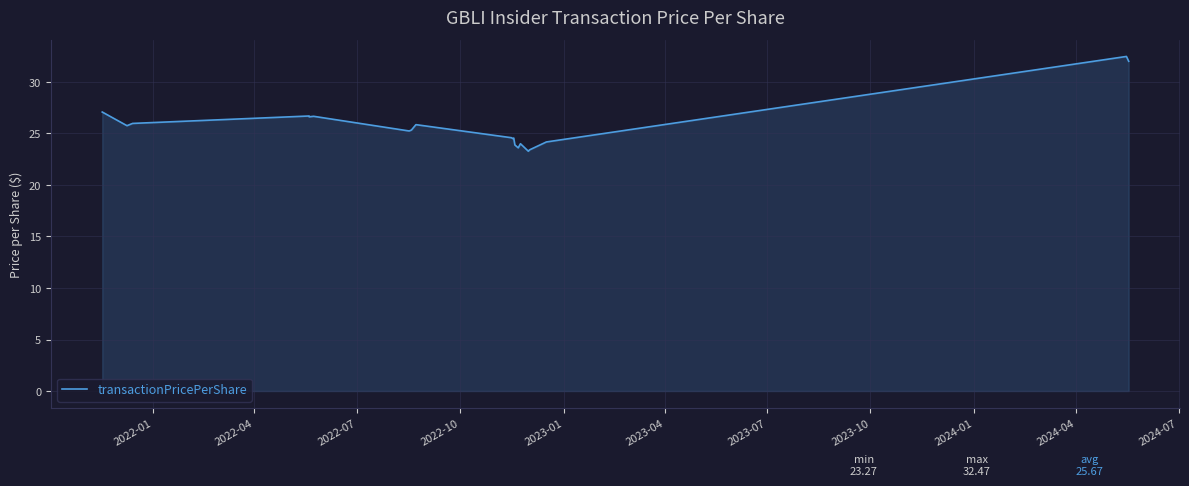

What is the maximum value shown in the chart?

32.5